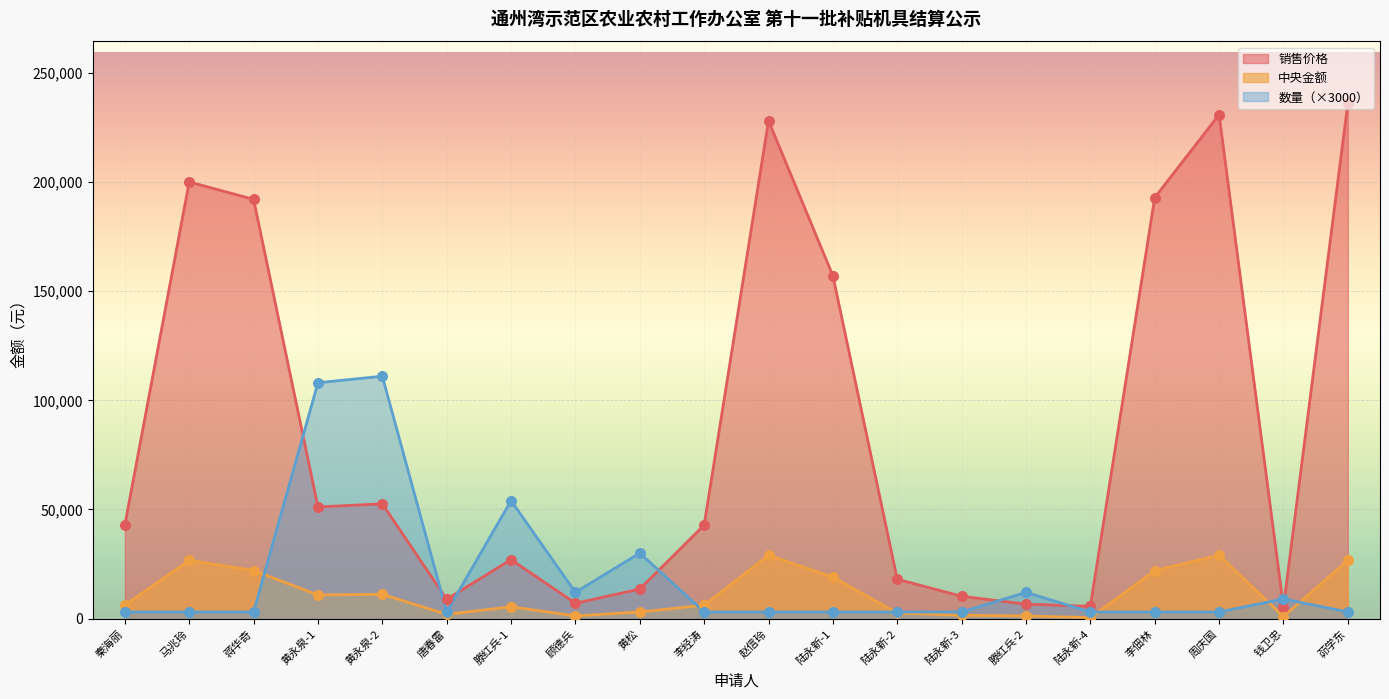

At how many categories does at least one series exceed 43896?

10